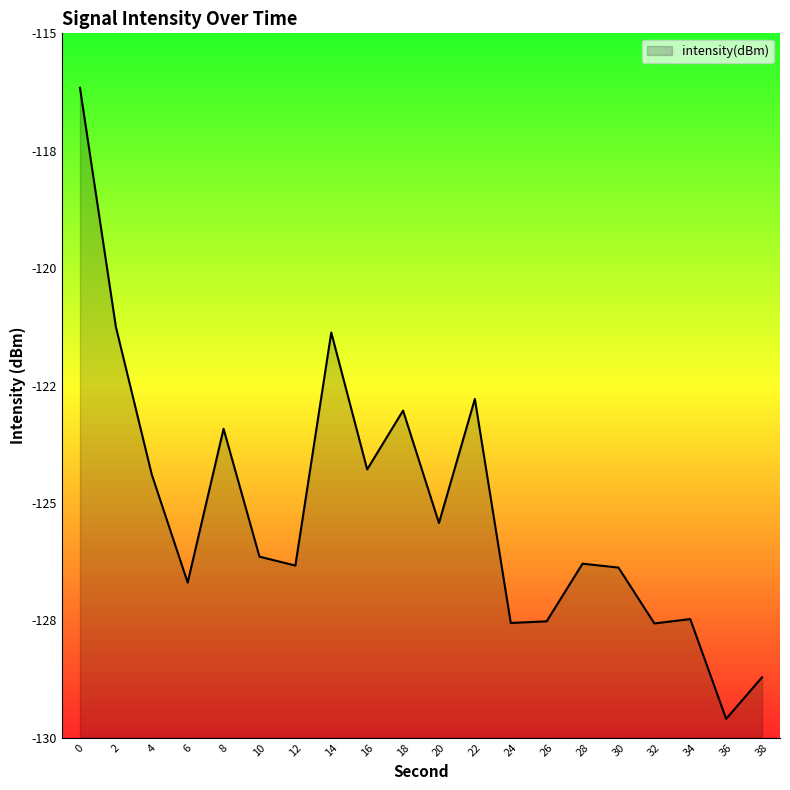

Is it true that the value at 16 is -206.7?

False